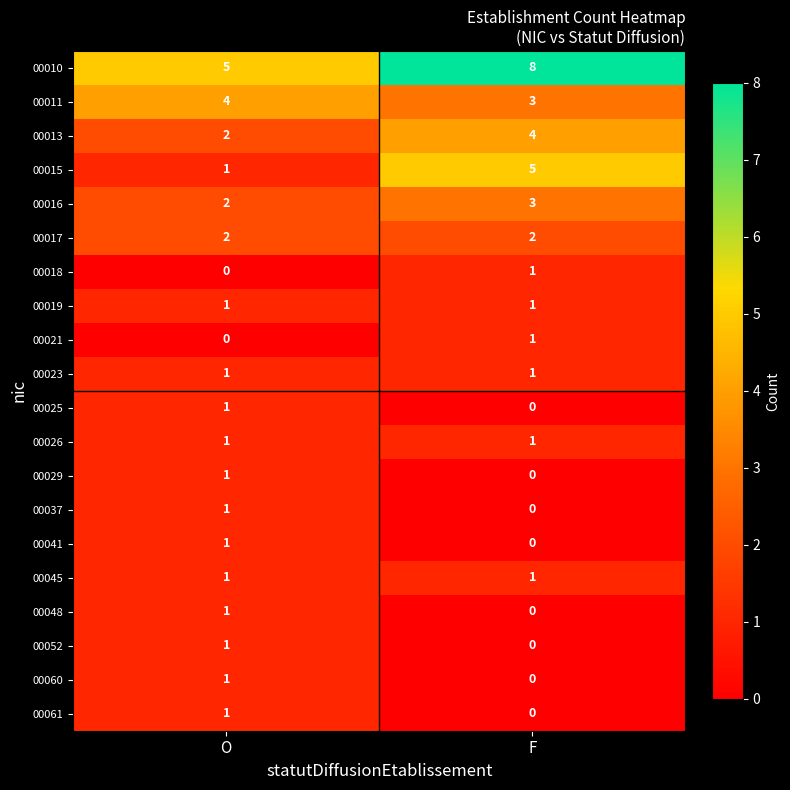

What is the sum of all 00016 values?

5